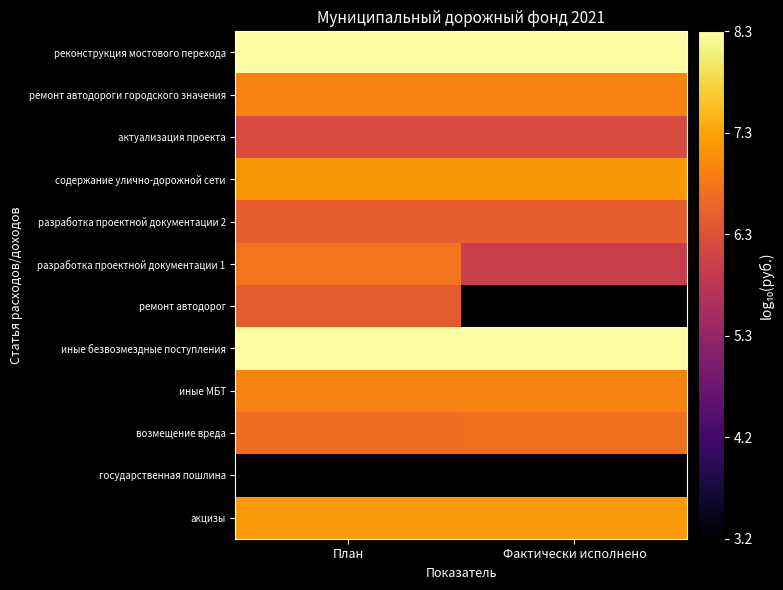

What is the greatest value displayed?

8.3